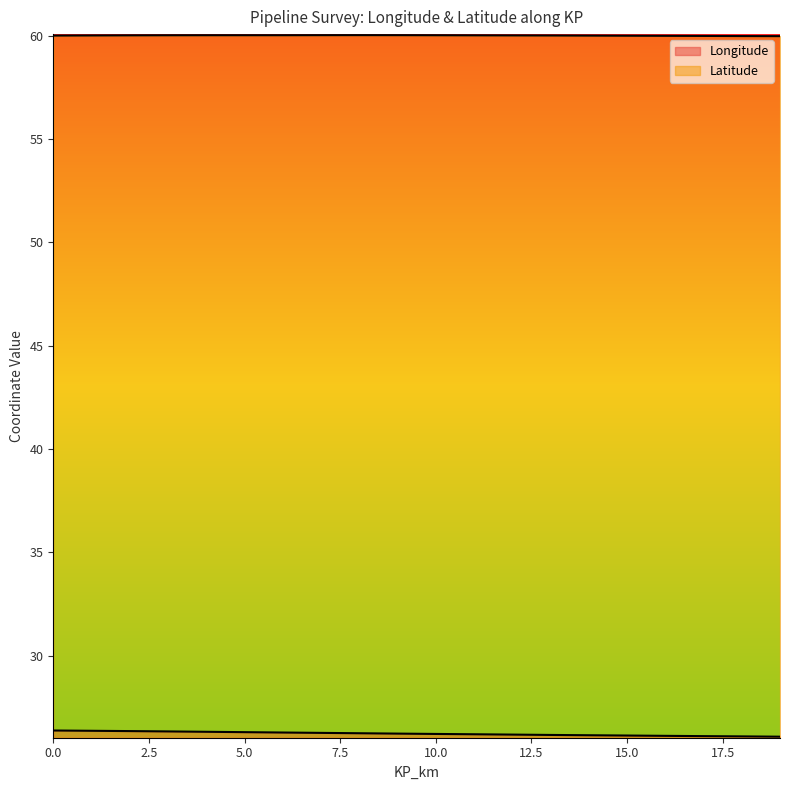

True or false: Longitude has more than 1 interior local peaks.

False